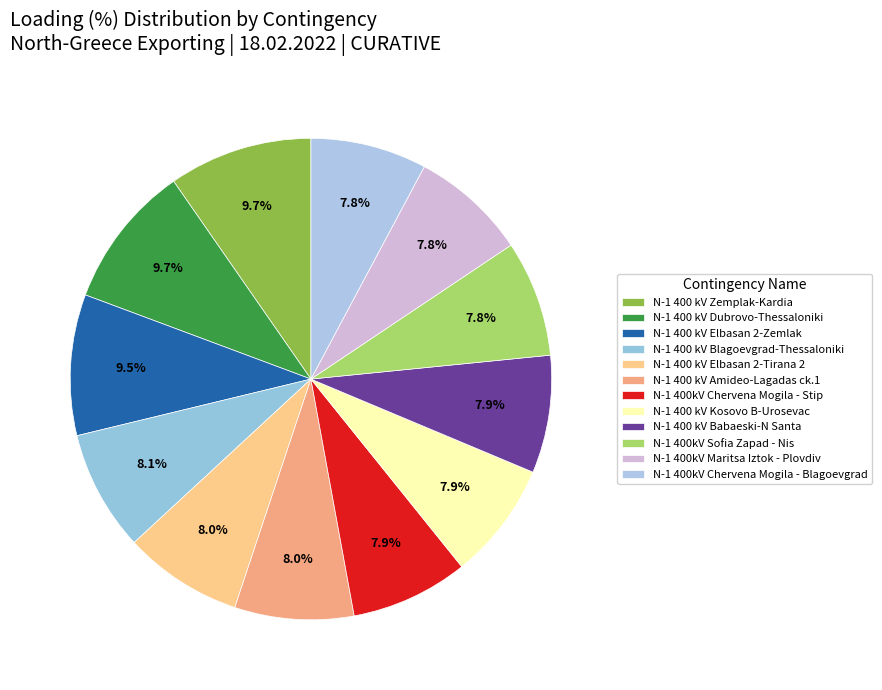

How many segments does this pie chart have?

12